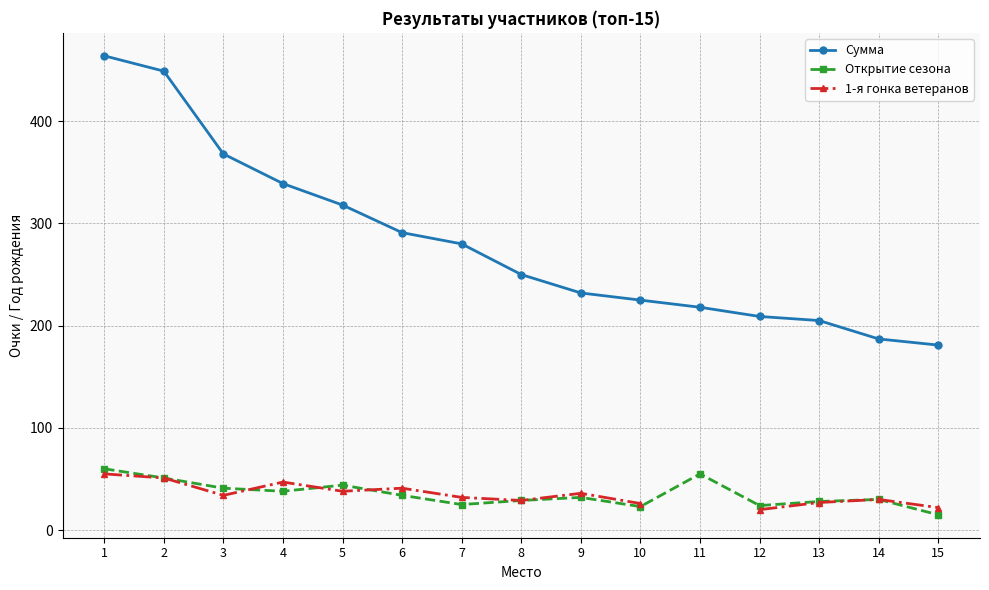

What is the sum of all Открытие сезона values?

529